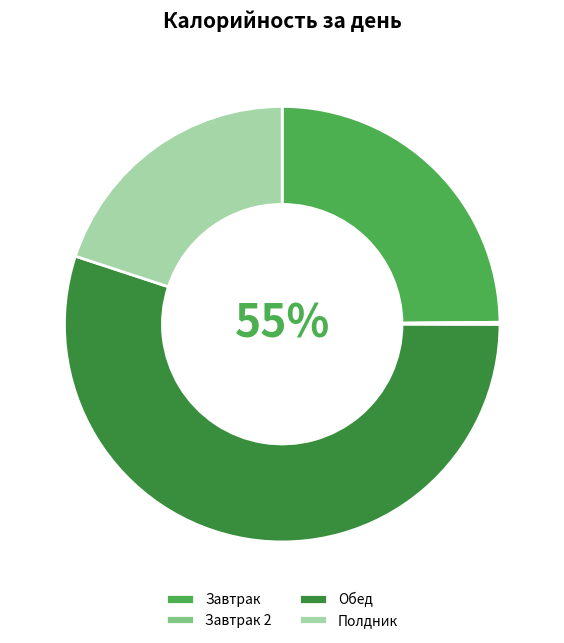

Combined, what portion of the pie is Завтрак 2 and Обед?

55.2%